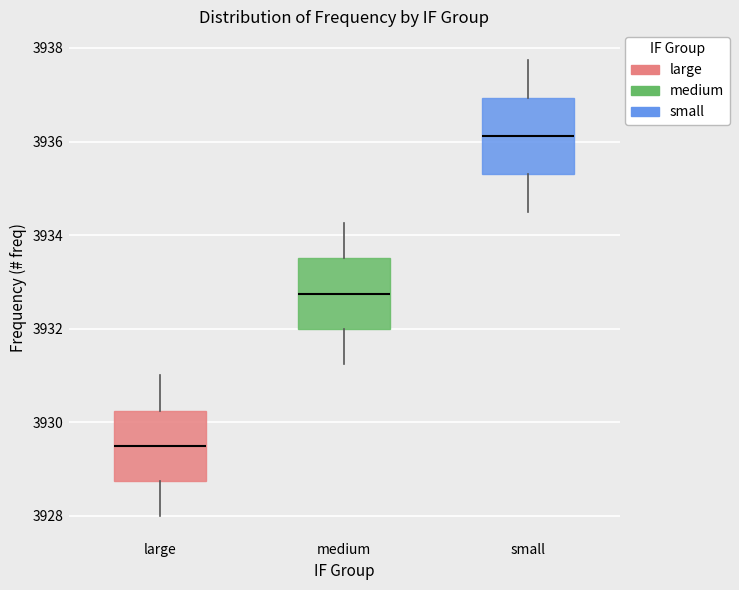

Which box's median line is the lowest?

large